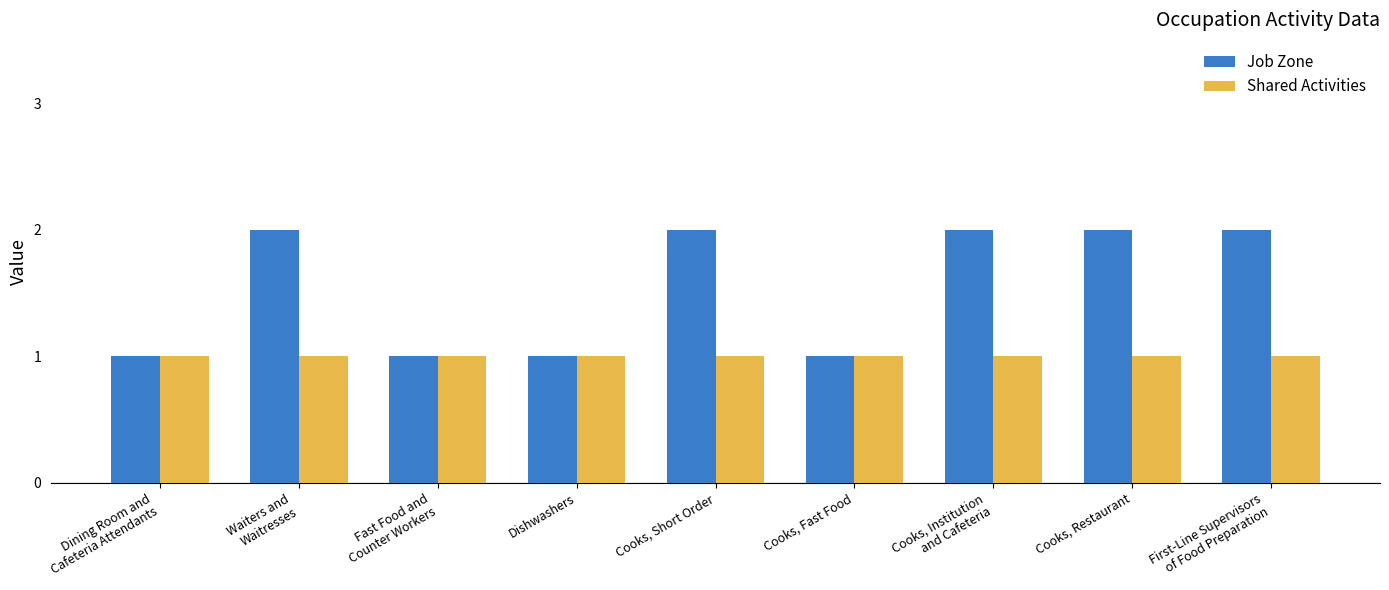

Is it true that Job Zone equals 1 at Dishwashers?

True